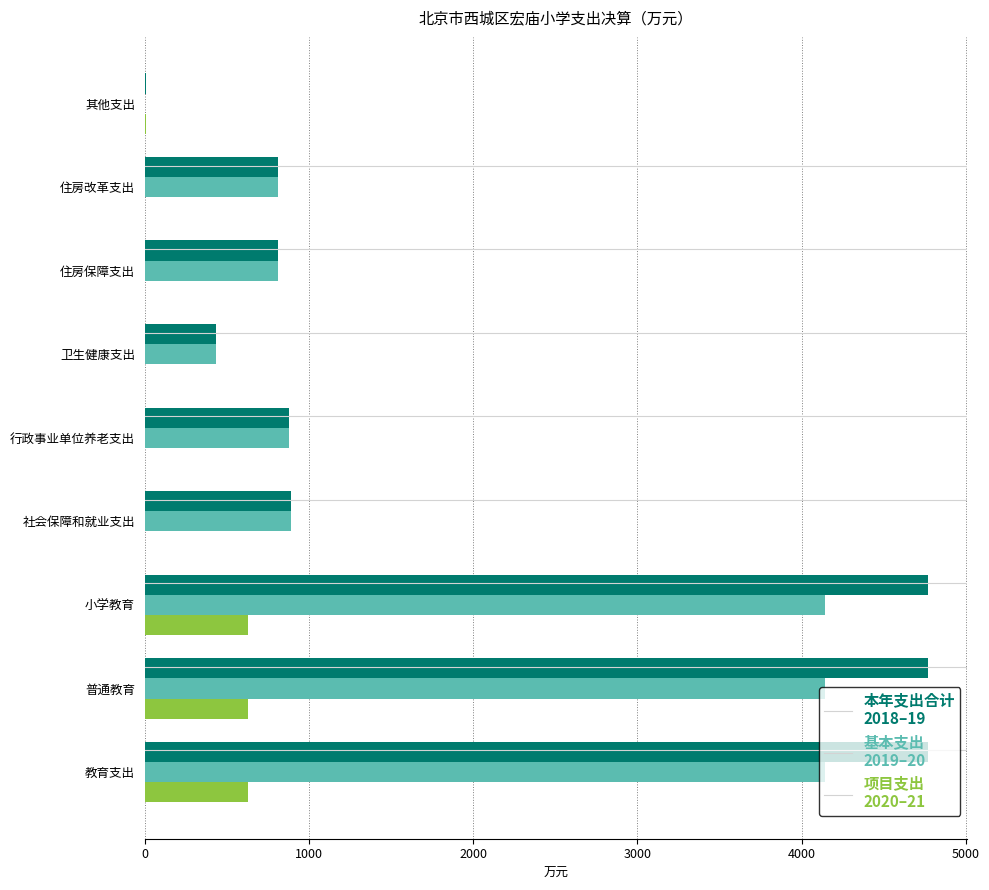

What is the maximum value shown in the chart?

4769.9